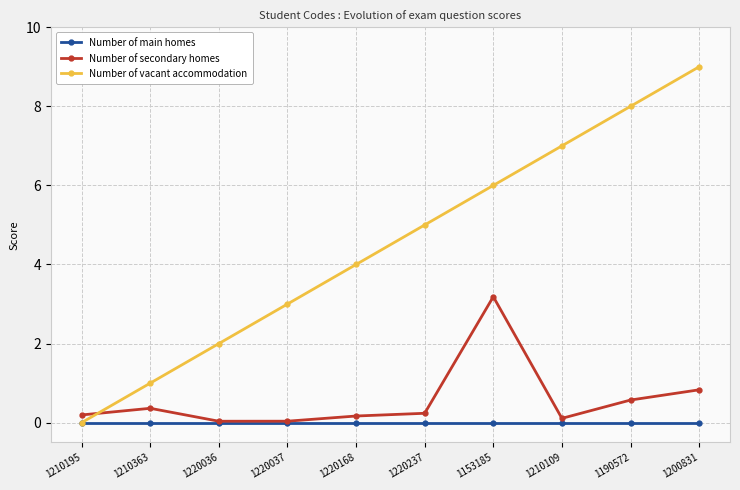

List the series in order of their peak value, lowest first.

Number of main homes, Number of secondary homes, Number of vacant accommodation